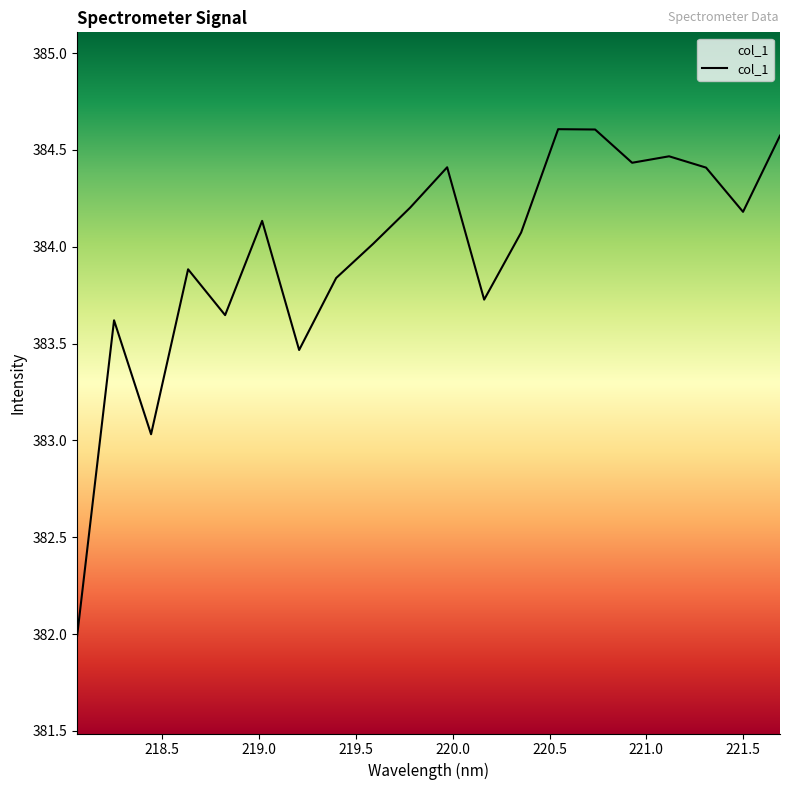

Approximately how many times larger is the value at 220.9264 compared to 220.3533?

1.0